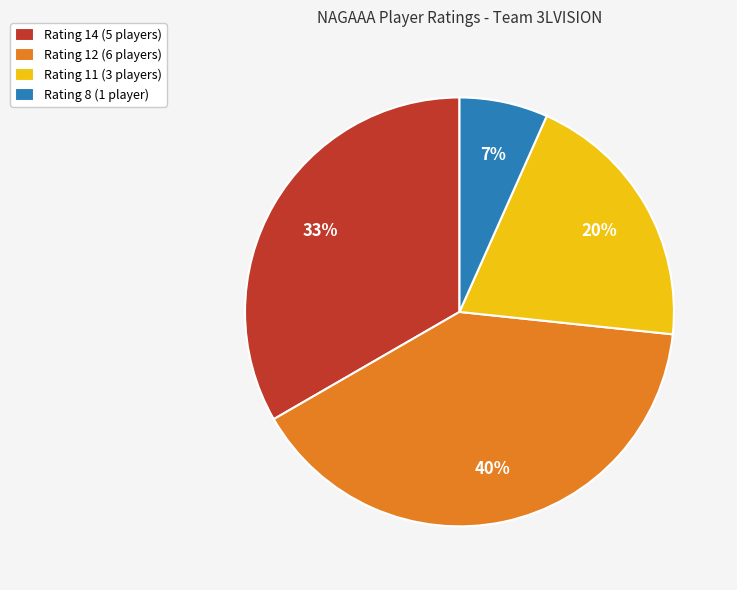

Does any single category account for the majority?

No